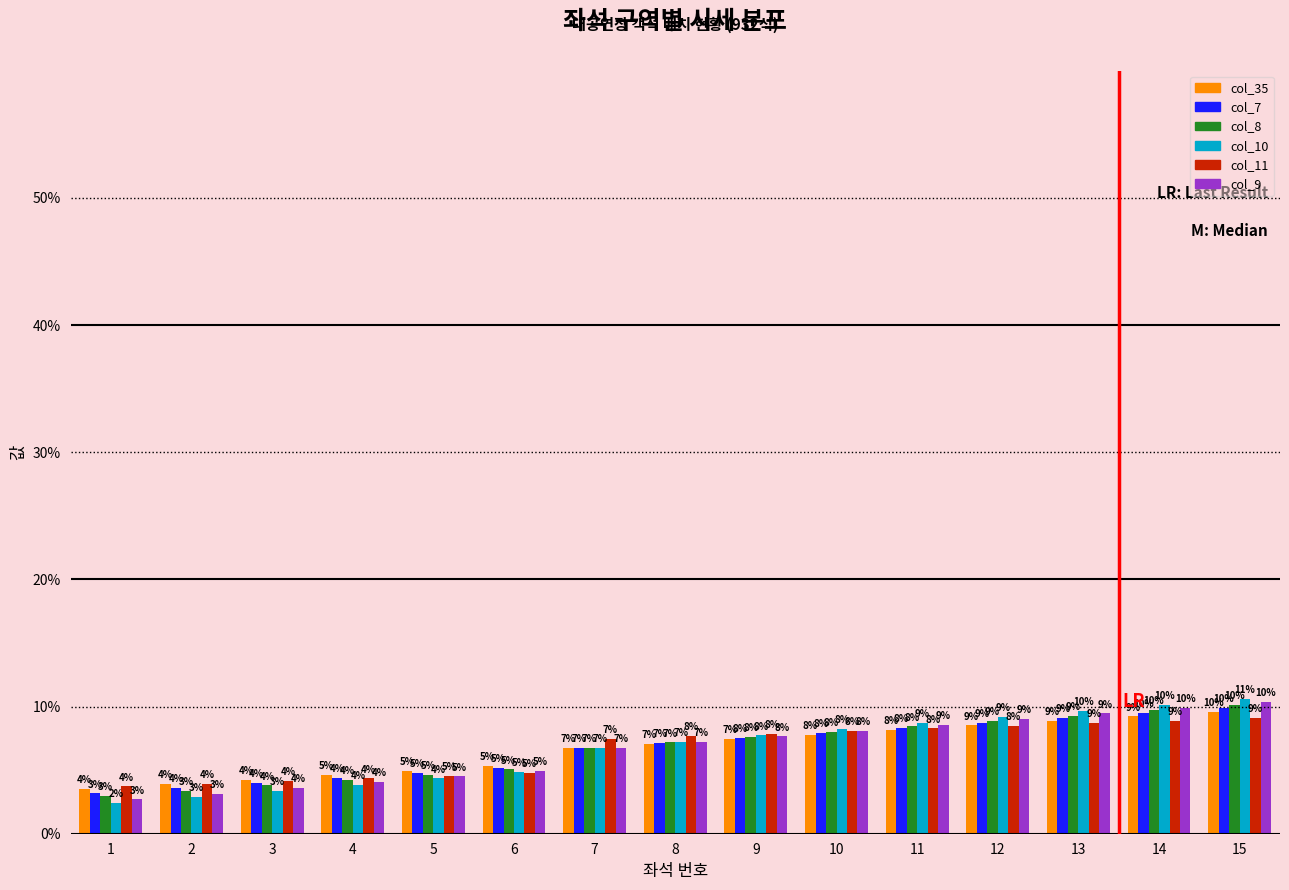

At which category does the chart reach its peak across all series?

15